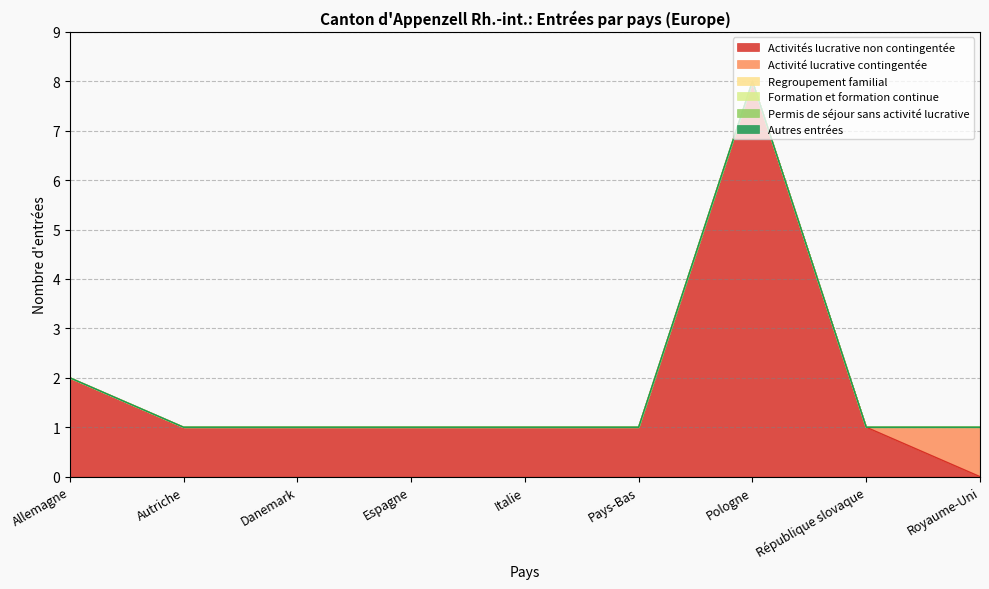

True or false: Activité lucrative contingentée and Autres entrées cross at least once.

False